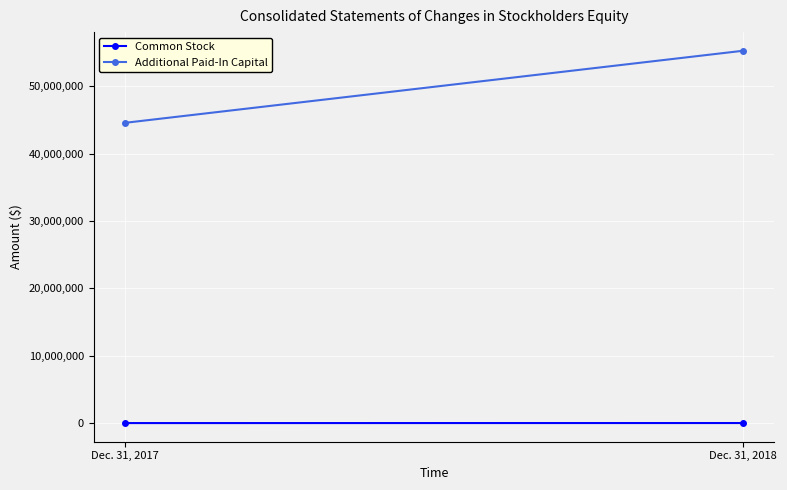

The value of Additional Paid-In Capital at Dec. 31, 2018 is 55269490. True or false?

True